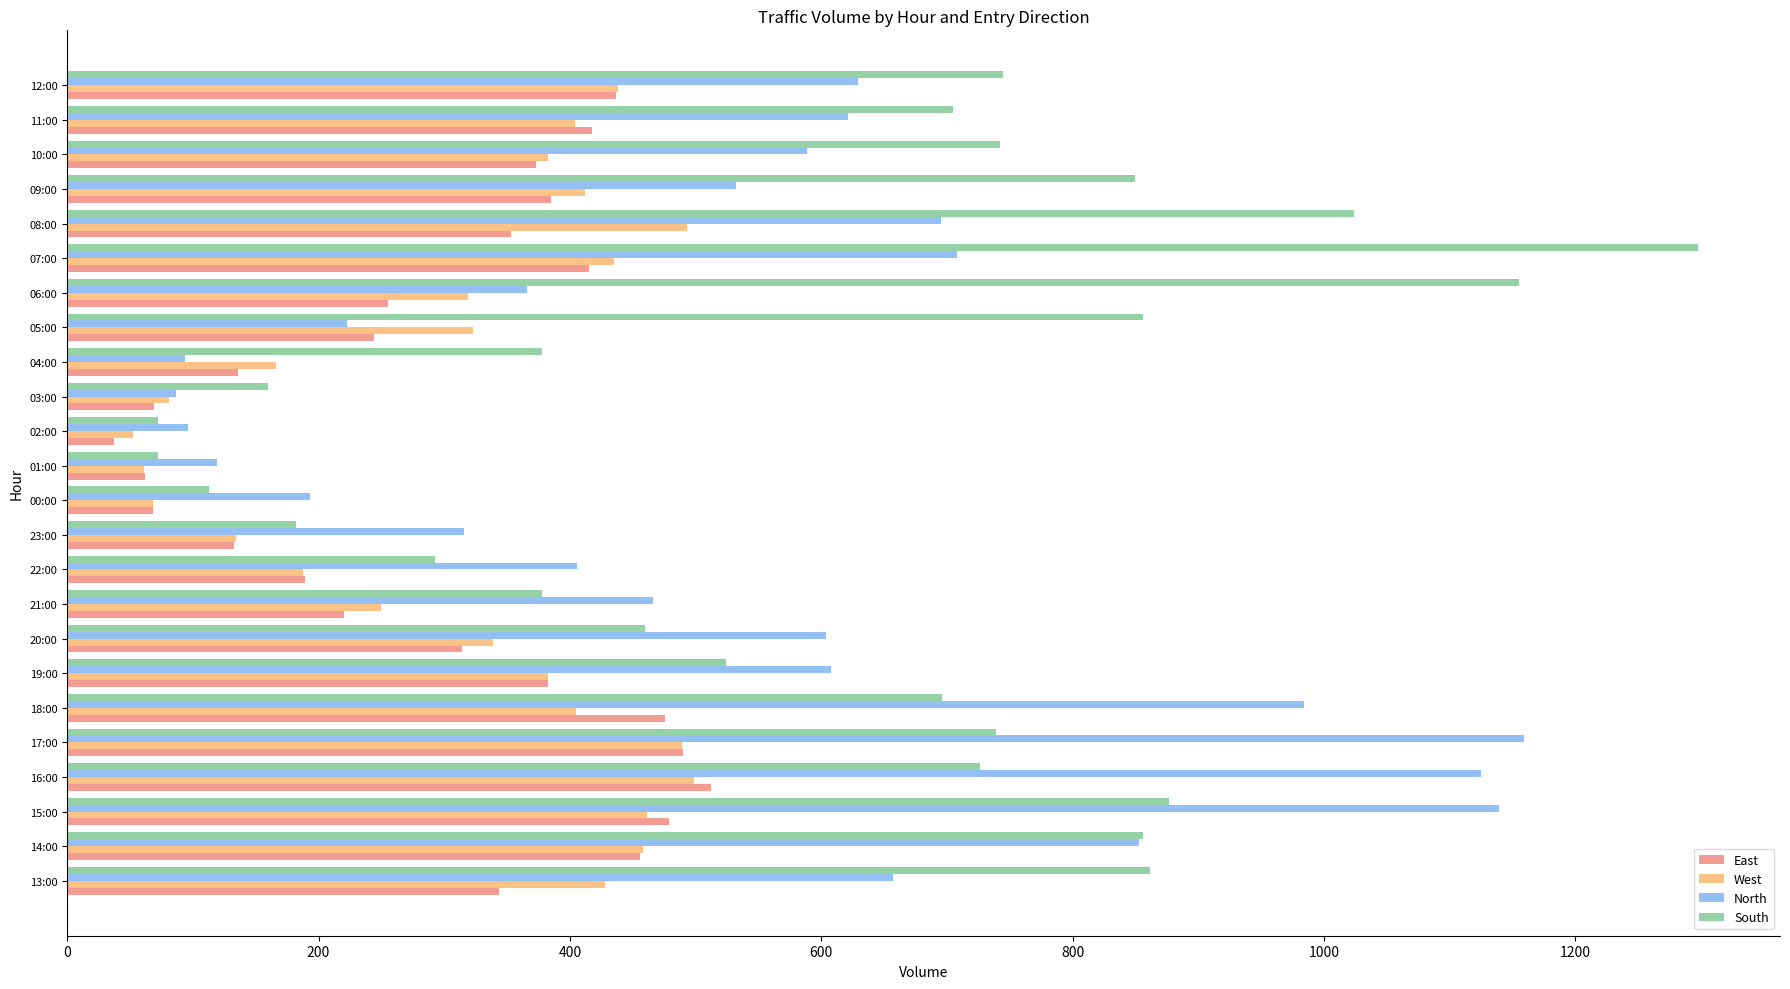

True or false: West has a value of 139 at 09:00.

False